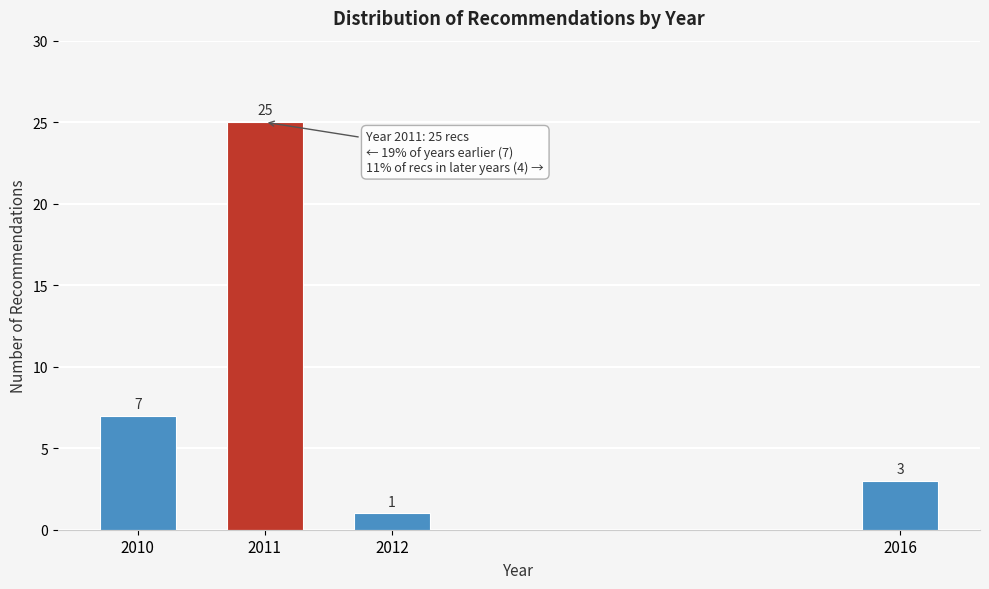

Reading left to right, extract all data points from this chart.

2010=7	2011=25	2012=1	2016=3